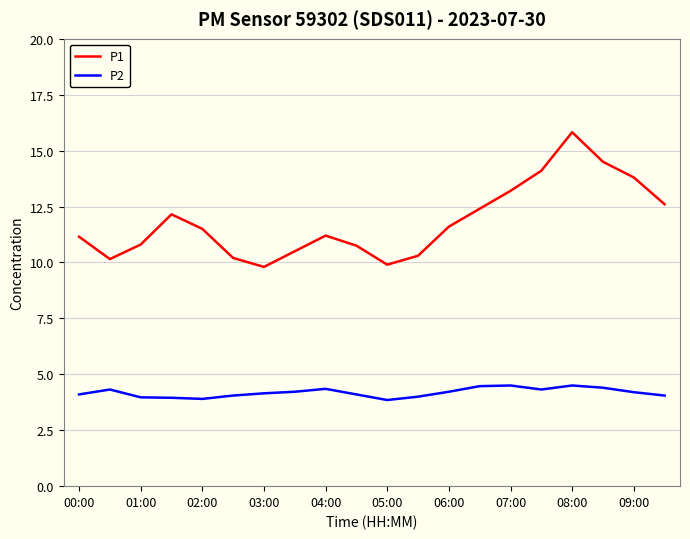

Count the number of categories in the chart.

20